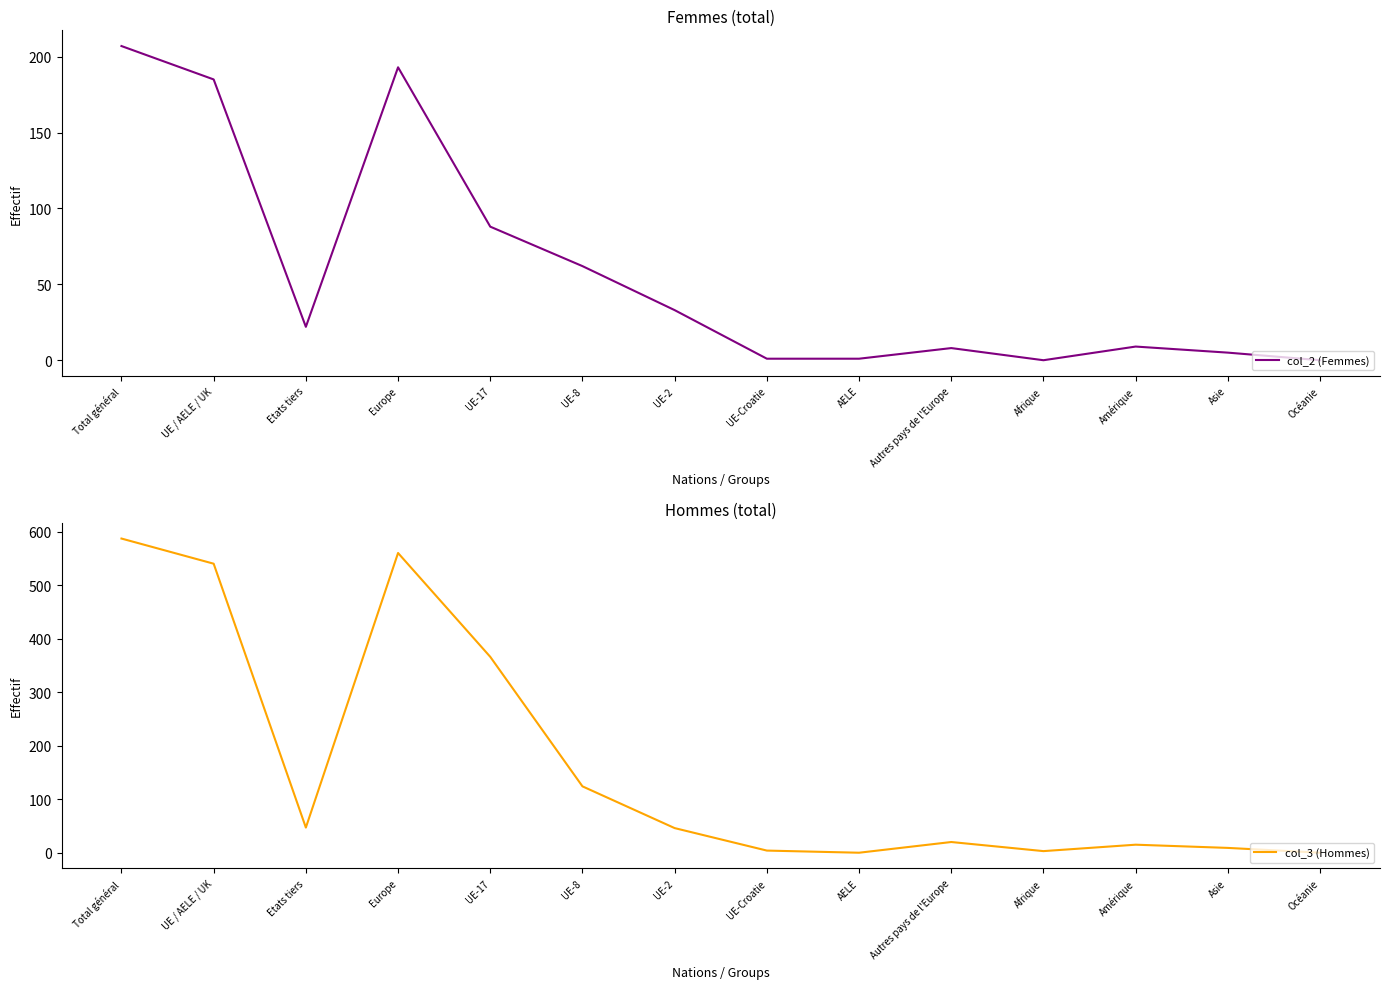

Reading right to left, what are all the values shown in this chart?

col_2 (Femmes): Océanie=0	Asie=5	Amérique=9	Afrique=0	Autres pays de l'Europe=8	AELE=1	UE-Croatie=1	UE-2=33	UE-8=62	UE-17=88	Europe=193	Etats tiers=22	UE / AELE / UK=185	Total général=207
col_3 (Hommes): Océanie=0	Asie=9	Amérique=15	Afrique=3	Autres pays de l'Europe=20	AELE=0	UE-Croatie=4	UE-2=46	UE-8=124	UE-17=366	Europe=560	Etats tiers=47	UE / AELE / UK=540	Total général=587